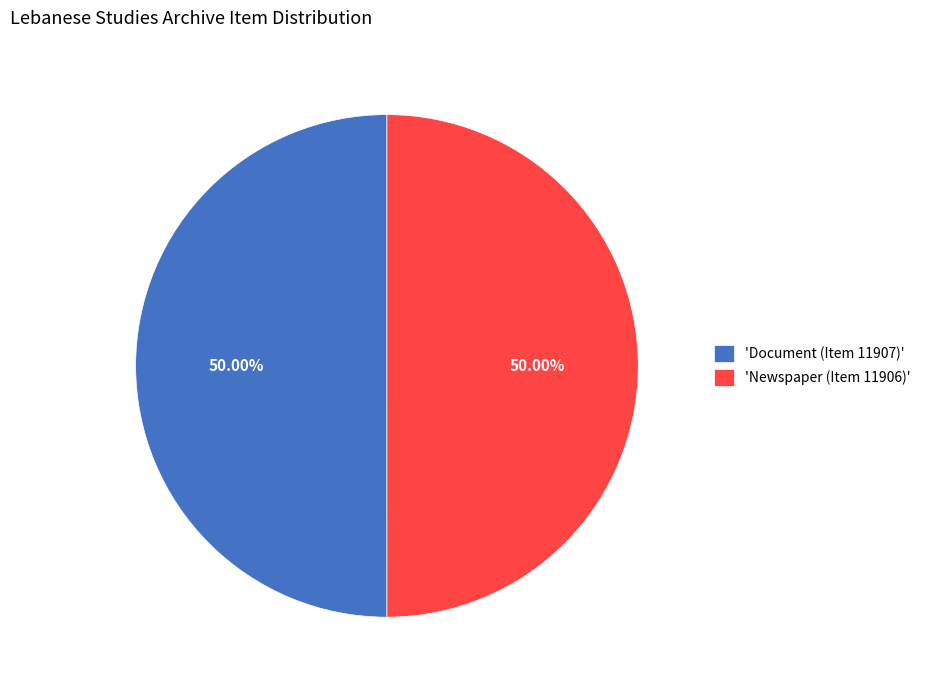

How many segments does this pie chart have?

2